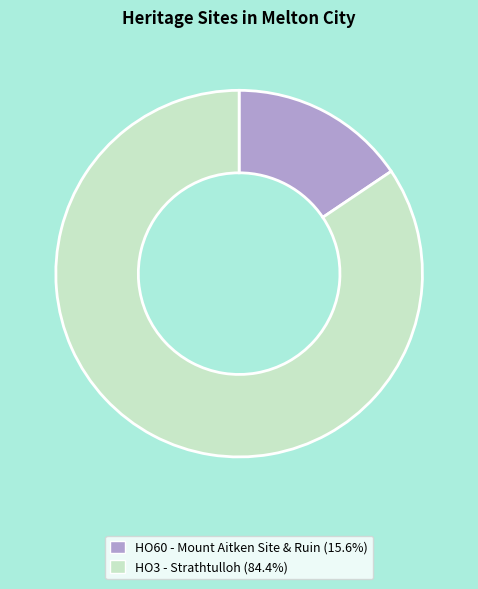

Does any single category account for the majority?

Yes